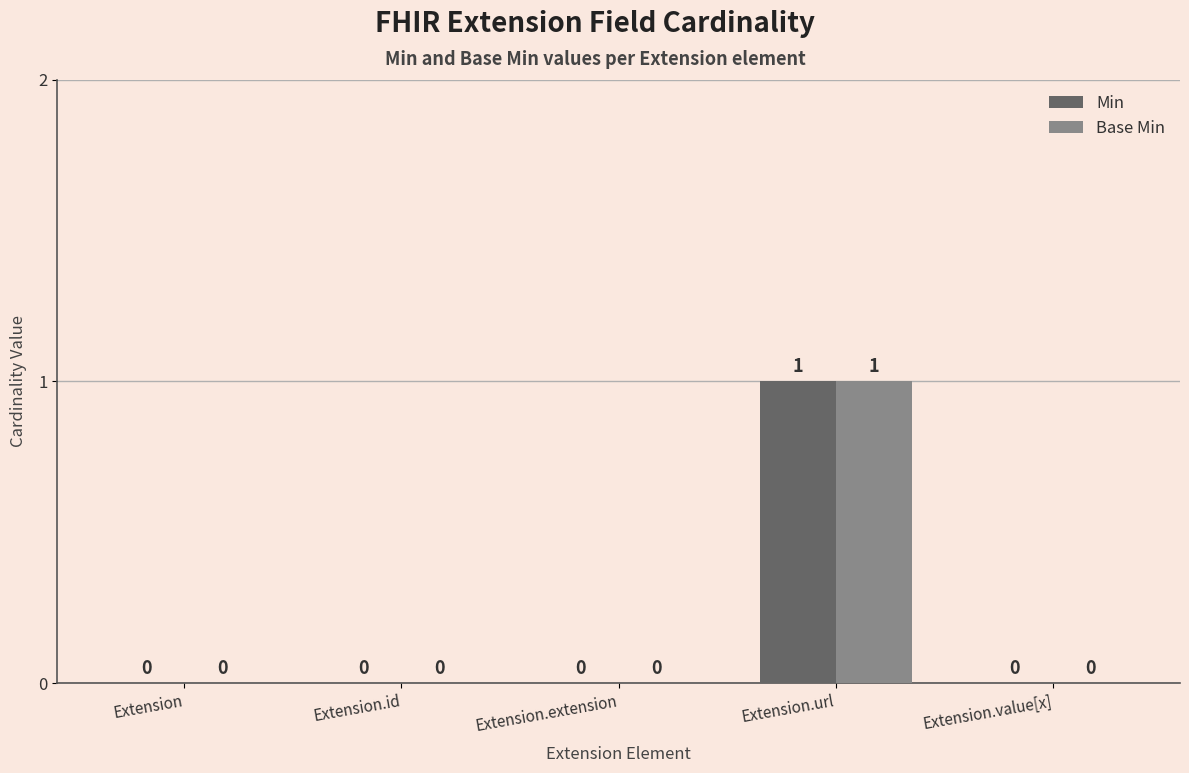

True or false: Base Min has a value of 0 at Extension.id.

True